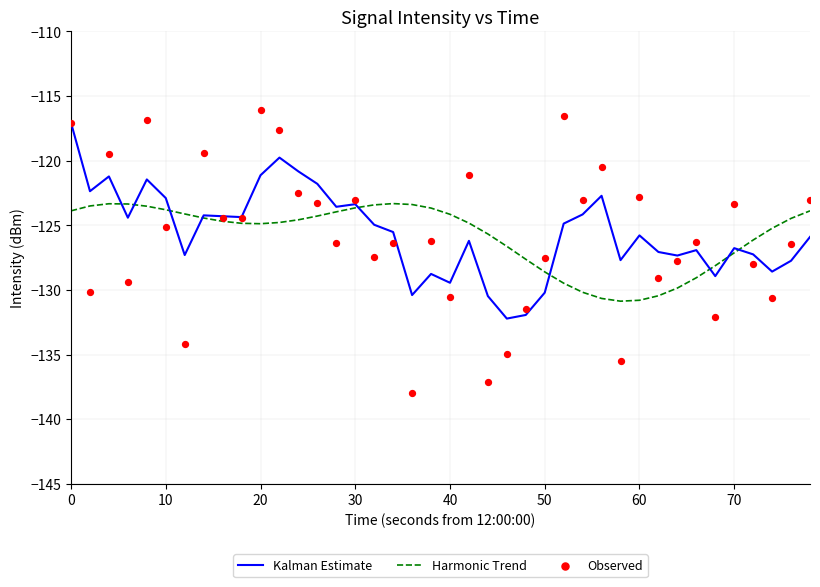

Is the value of Observed at 10 greater than the value of Harmonic Trend at 17?

No